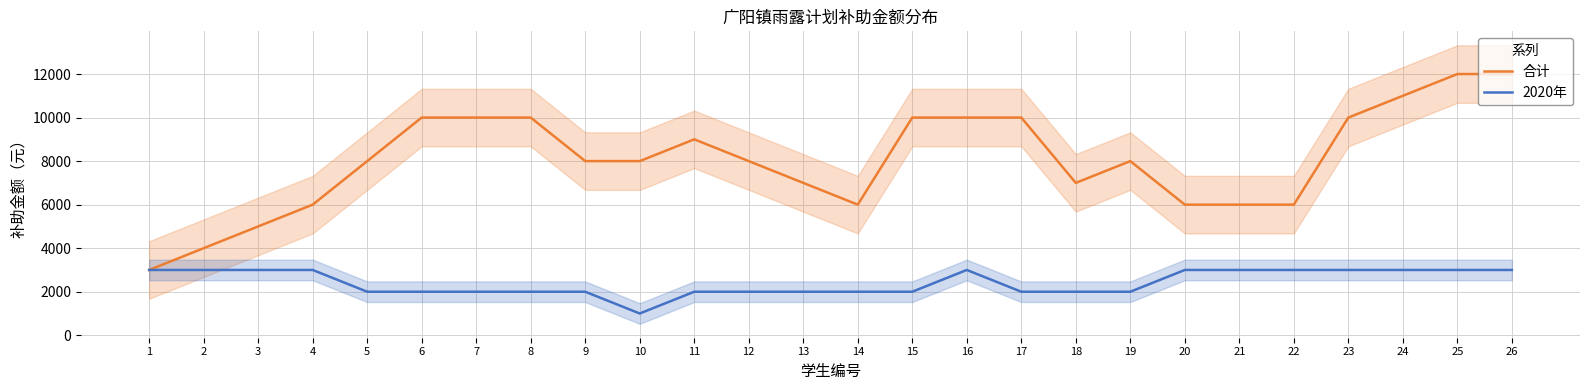

The value of 2020年 at 7 is 3568. True or false?

False